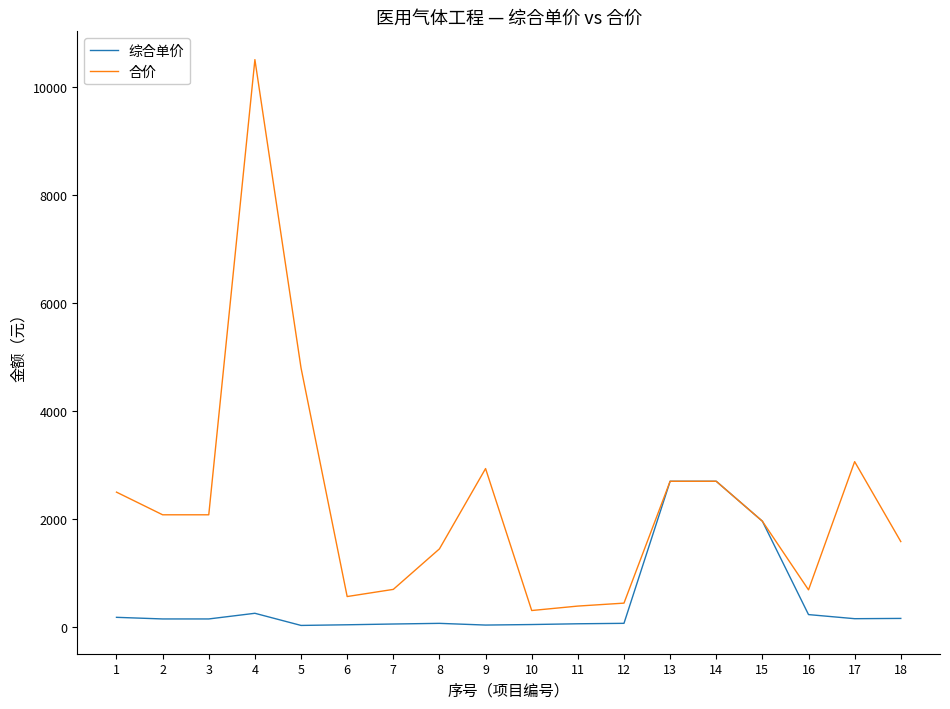

What is the difference between the maximum and minimum values in the 综合单价 series?

2671.6